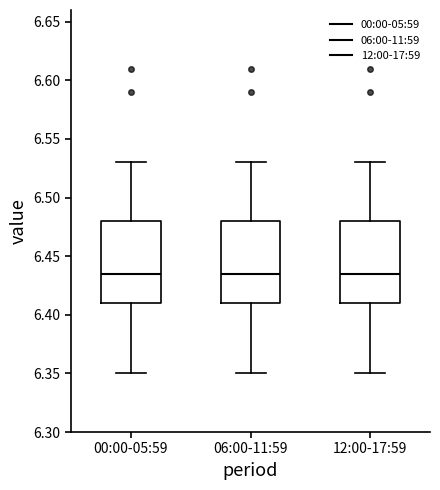

Reading left to right, transcribe this box plot: for each box, give where its median line is, the range the box spans, and where its two whiskers end, as read against the y-axis. The values are not printed on the chart, so give them approximately, as read against the axis.

00:00-05:59: median 6.435, box 6.410 to 6.480, whiskers 6.350 to 6.530
06:00-11:59: median 6.435, box 6.410 to 6.480, whiskers 6.350 to 6.530
12:00-17:59: median 6.435, box 6.410 to 6.480, whiskers 6.350 to 6.530